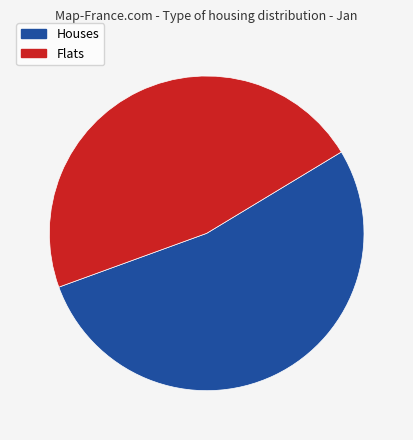

The Flats slice represents 61% of the pie. True or false?

False